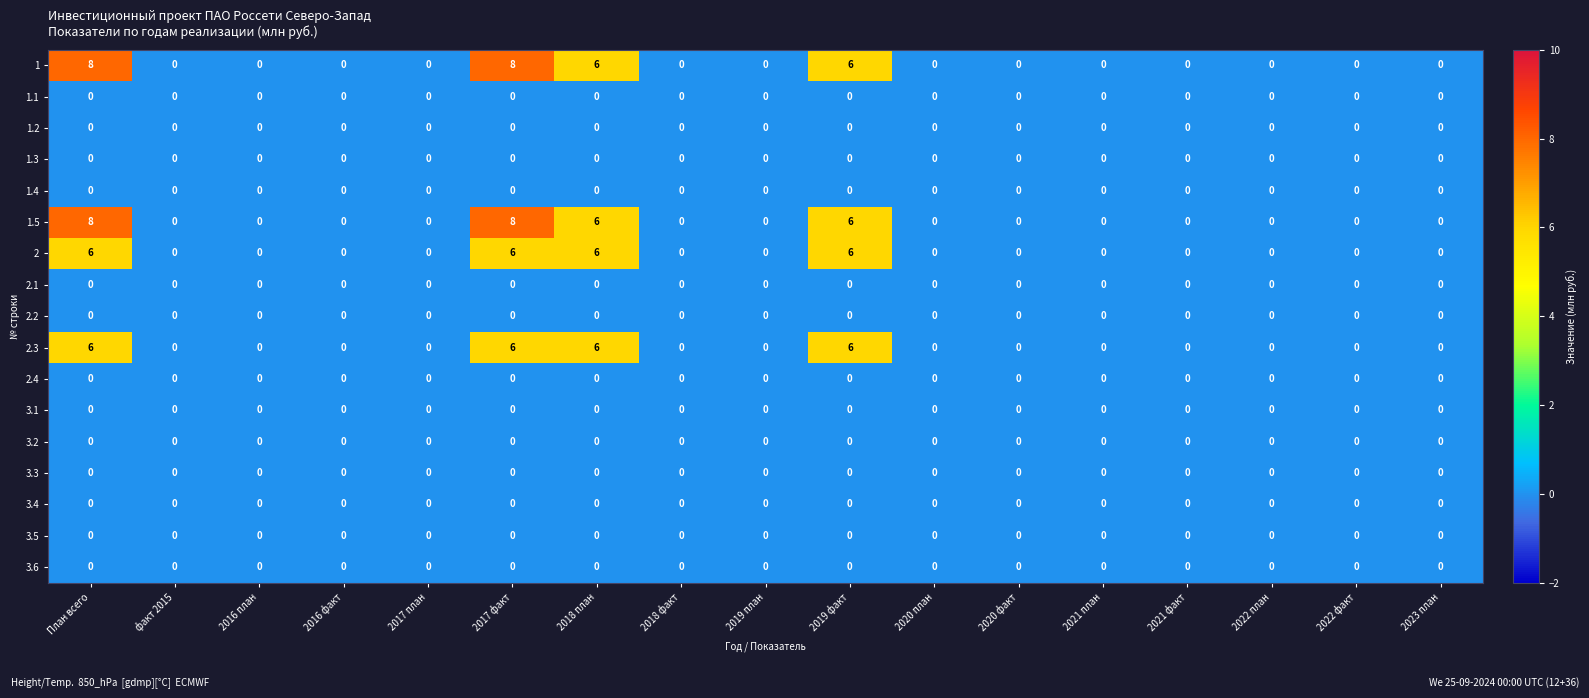

What is the spread (max minus min) of values at 2018 план?

6